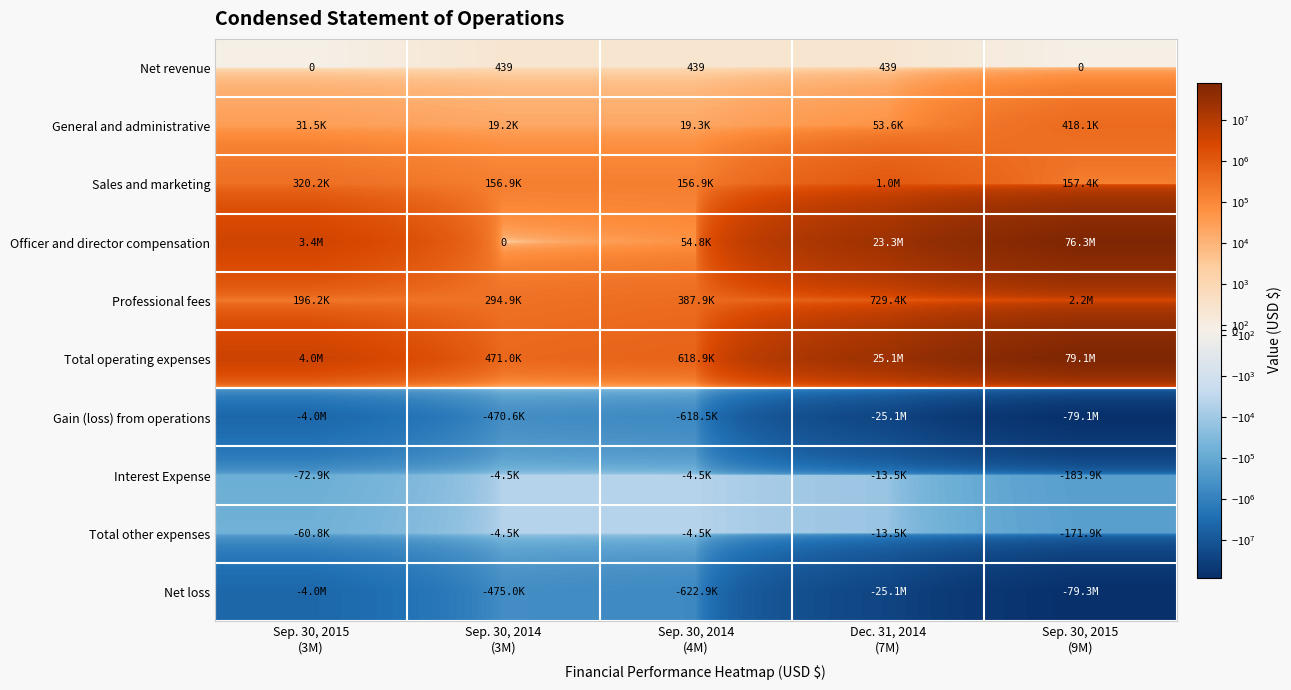

What is the sum of all Net revenue values?

1317